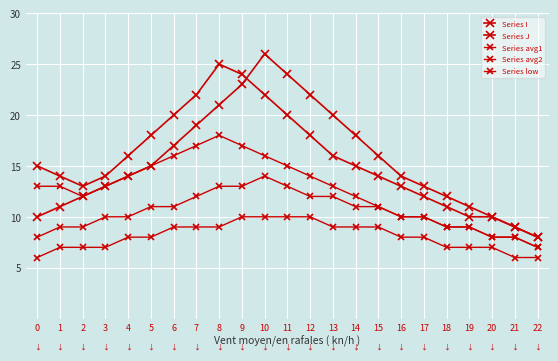

Reading left to right, transcribe all the data shown in this chart.

Series I: 15	14	13	14	16	18	20	22	25	24	22	20	18	16	15	14	13	12	11	10	10	9	8
Series J: 10	11	12	13	14	15	17	19	21	23	26	24	22	20	18	16	14	13	12	11	10	9	8
Series avg1: 13	13	12	13	14	15	16	17	18	17	16	15	14	13	12	11	10	10	9	9	8	8	7
Series avg2: 8	9	9	10	10	11	11	12	13	13	14	13	12	12	11	11	10	10	9	9	8	8	7
Series low: 6	7	7	7	8	8	9	9	9	10	10	10	10	9	9	9	8	8	7	7	7	6	6